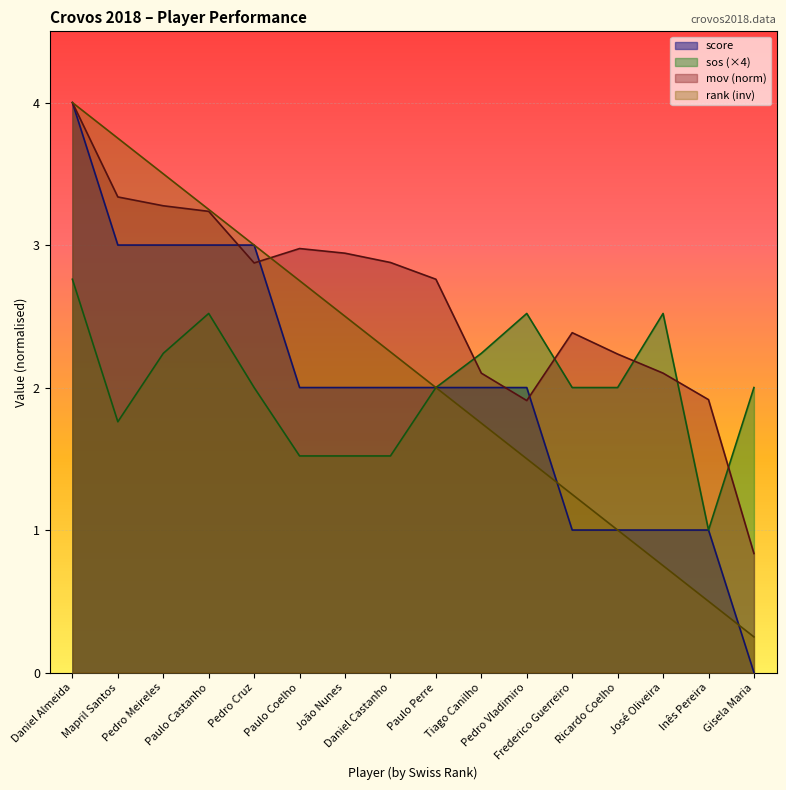

True or false: sos and swiss_rank intersect in this chart.

False